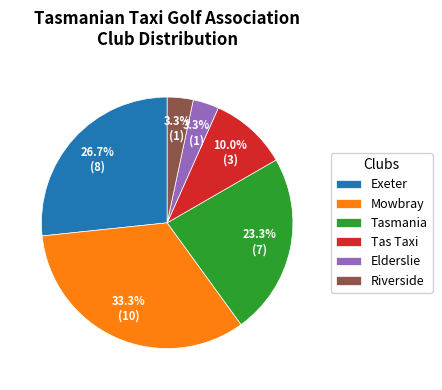

To the nearest percent, what percentage of the pie is Tasmania?

23%